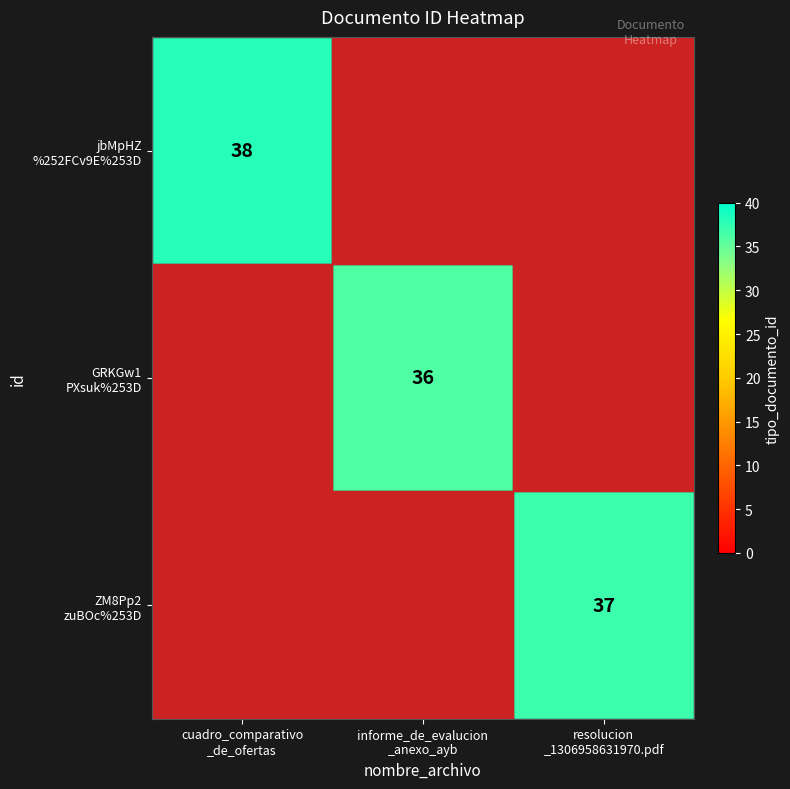

Which series has the largest range (max minus min)?

jbMpHZ %252FCv9E%253D